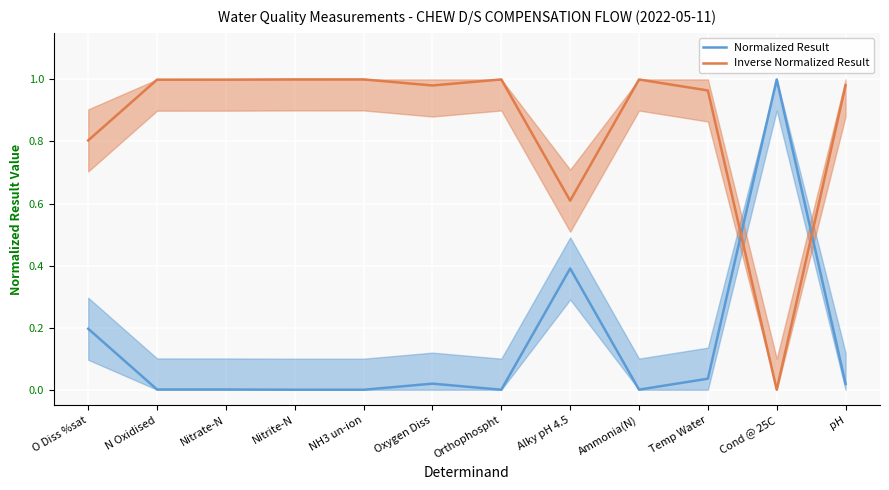

How many lines are shown in the chart?

2